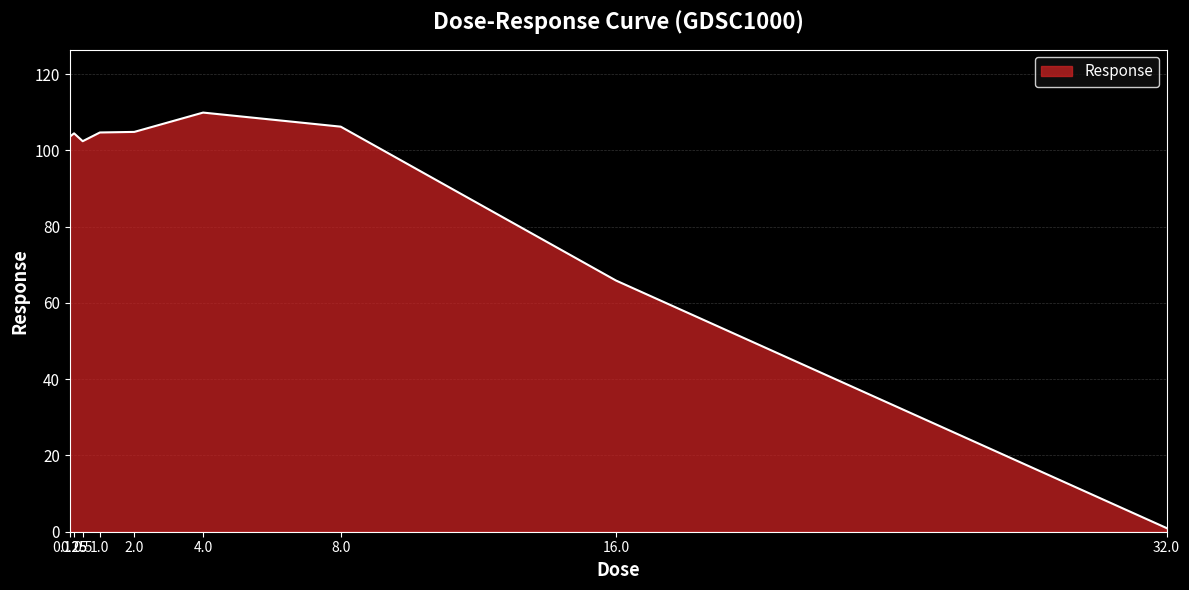

How many lines are shown in the chart?

1